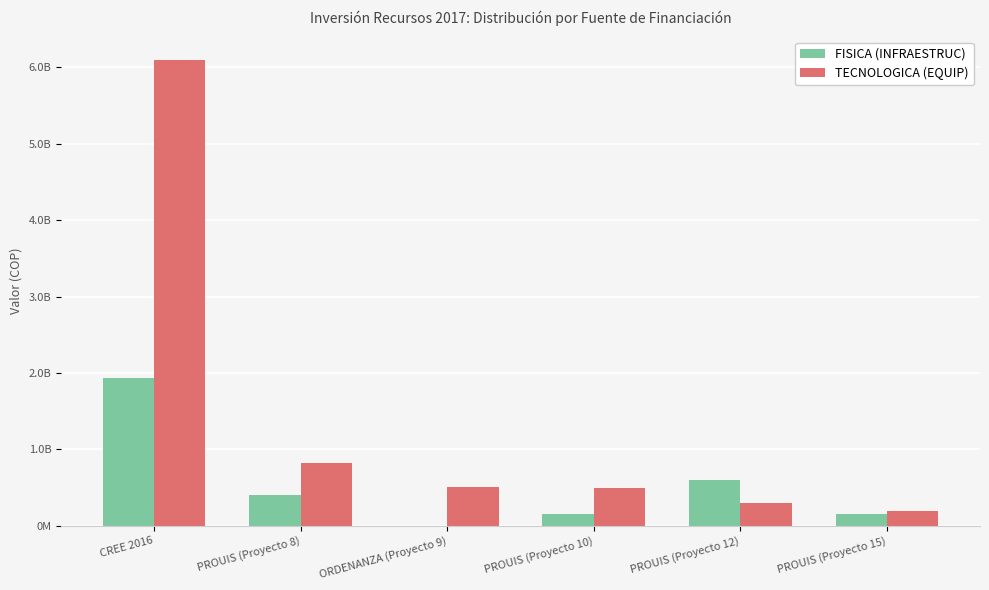

What is the total value across all series at PROUIS (Proyecto 10)?

650000000